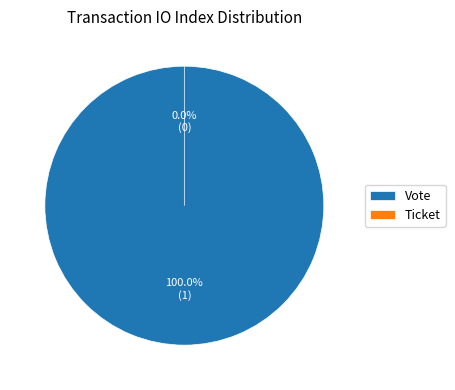

Combined, do Vote and Ticket account for over 50%?

Yes